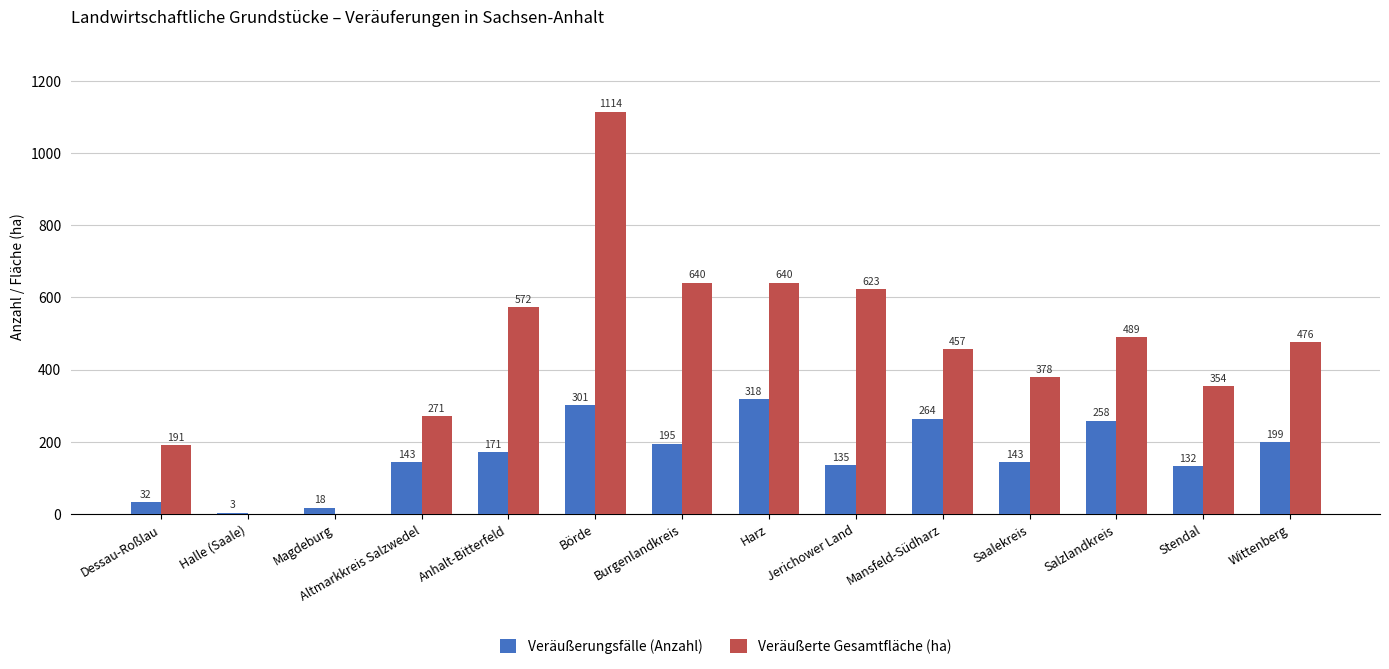

What is the highest value of the Veräußerungsfälle (Anzahl) series?

318